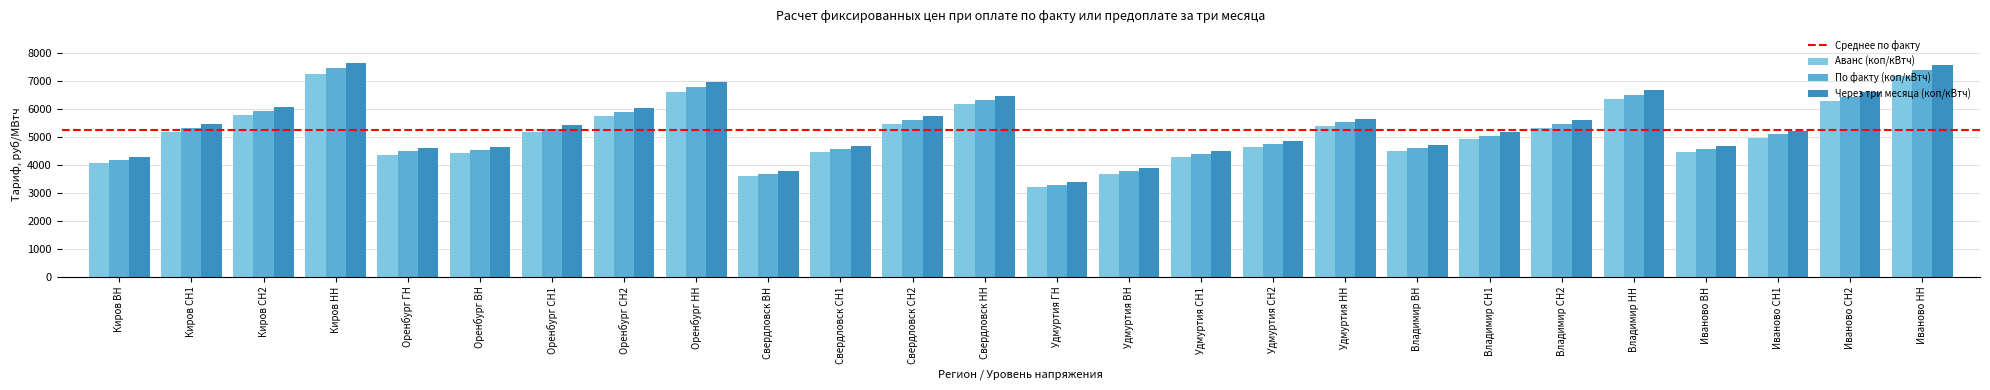

What is the difference between the Аванс (коп/кВтч) values at Оренбург СН1 and Свердловск СН2?

300